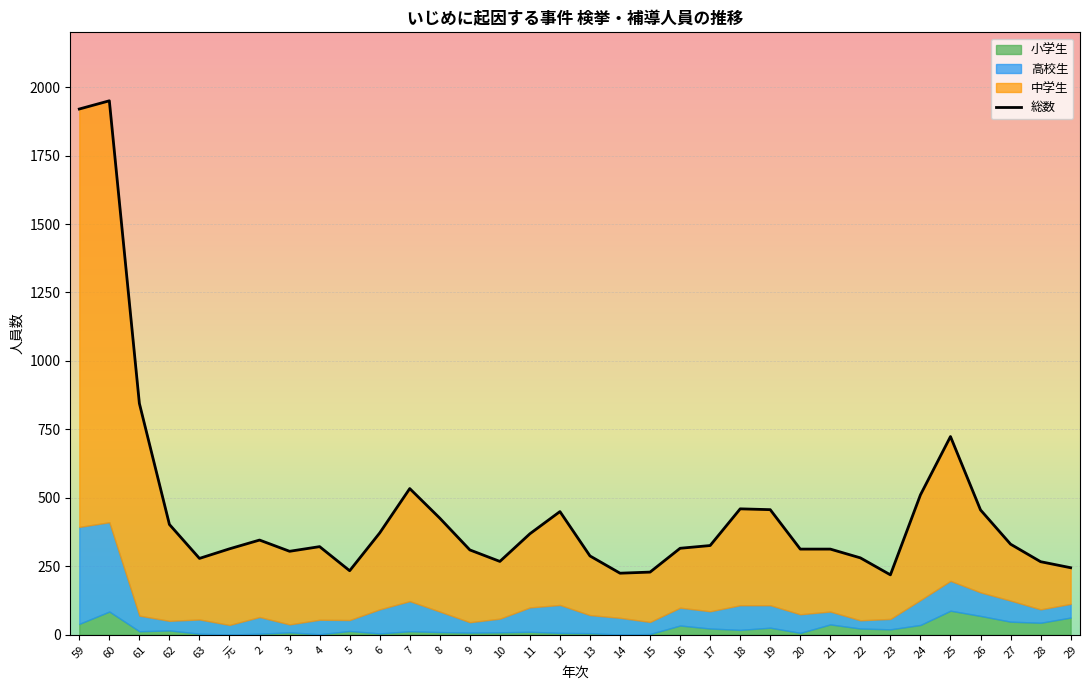

What is the value of the 16th point from the left?

369